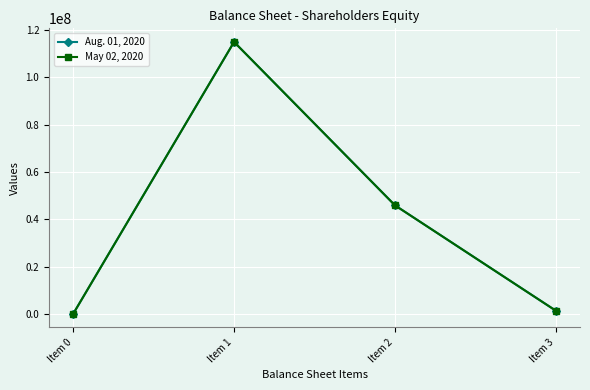

How many series are shown in this chart?

2